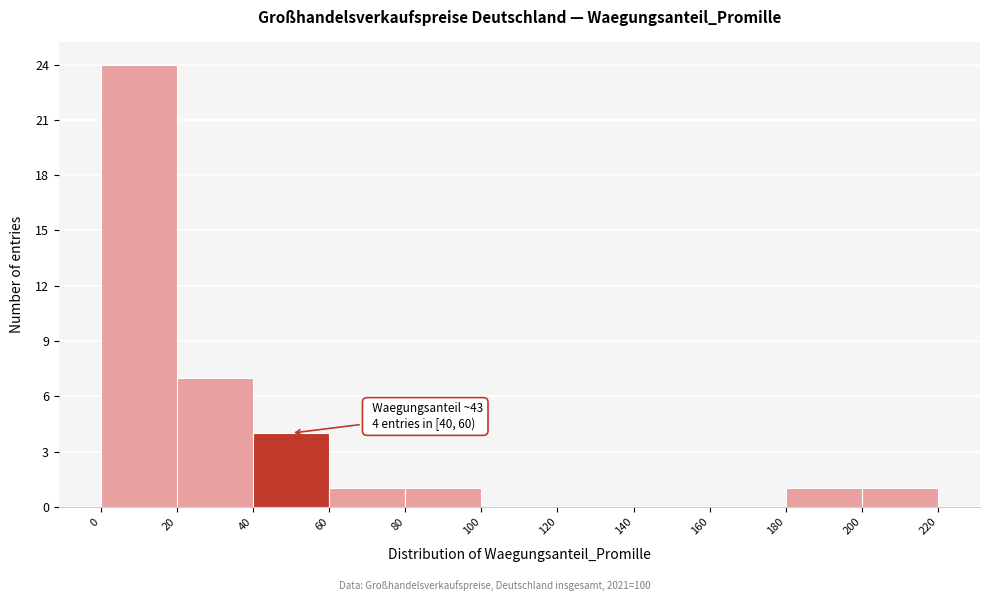

Which range on the x-axis has the tallest bar?

0 to 20